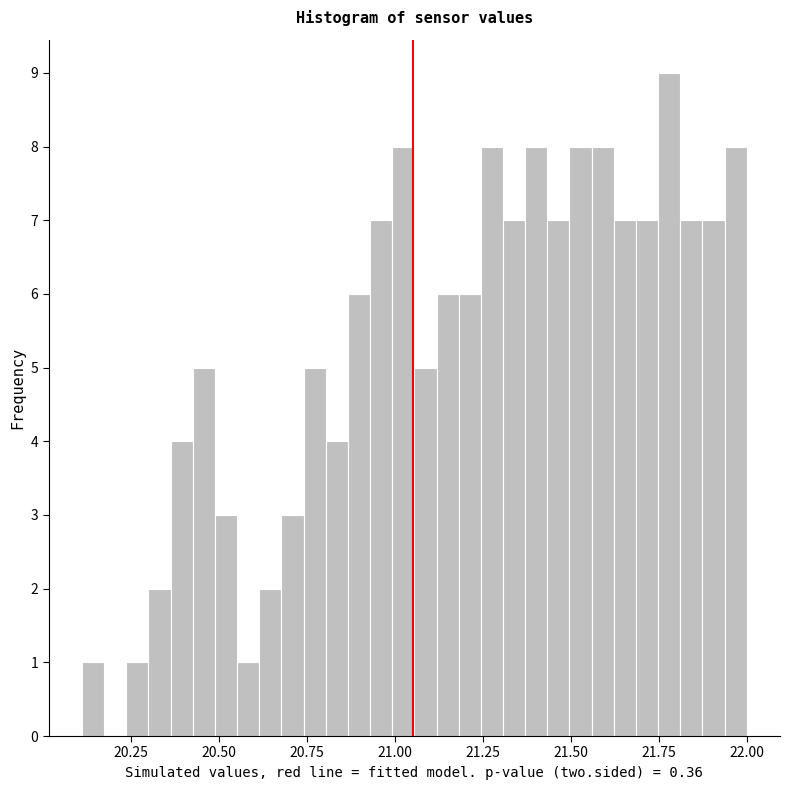

Around what value on the x-axis is the tallest bar? Give the approximate position of its centre, as read against the axis.

21.80